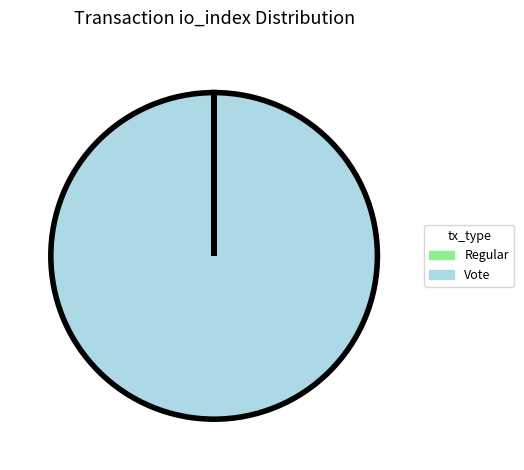

Is it true that Vote is 86% of the pie?

False